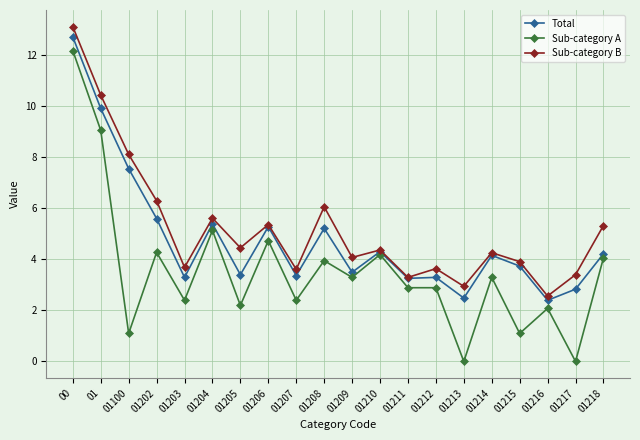

Which series has the widest spread of values?

Sub-category A